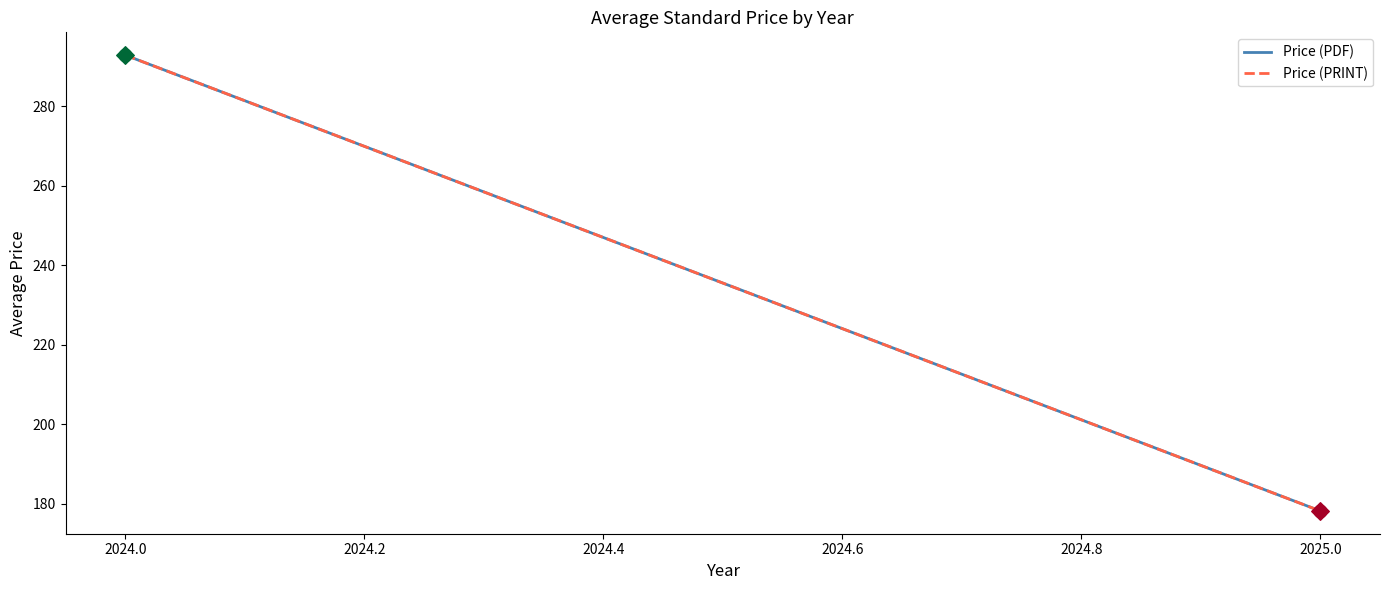

At how many categories does at least one series exceed 237?

1